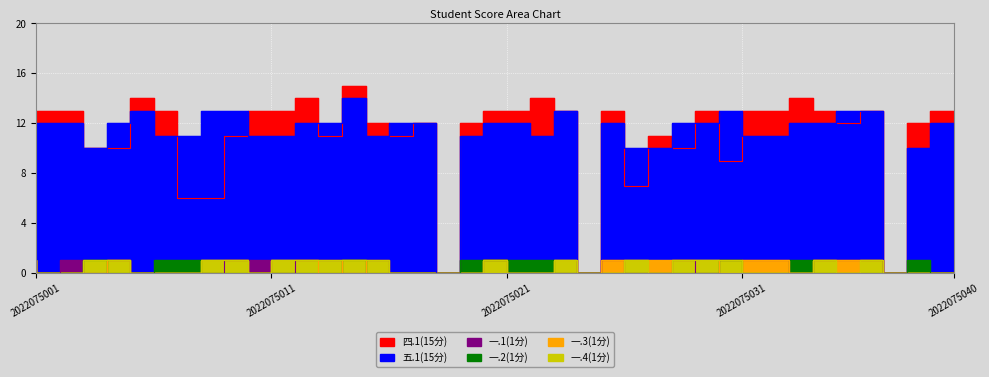

What is the total value across all series at 2022075035?

28